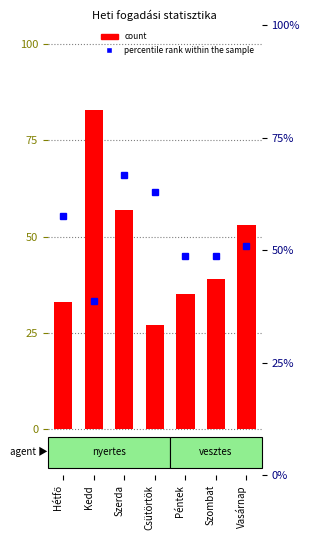

What is the difference between the percentile rank within the sample values at Szombat and Kedd?

10.1